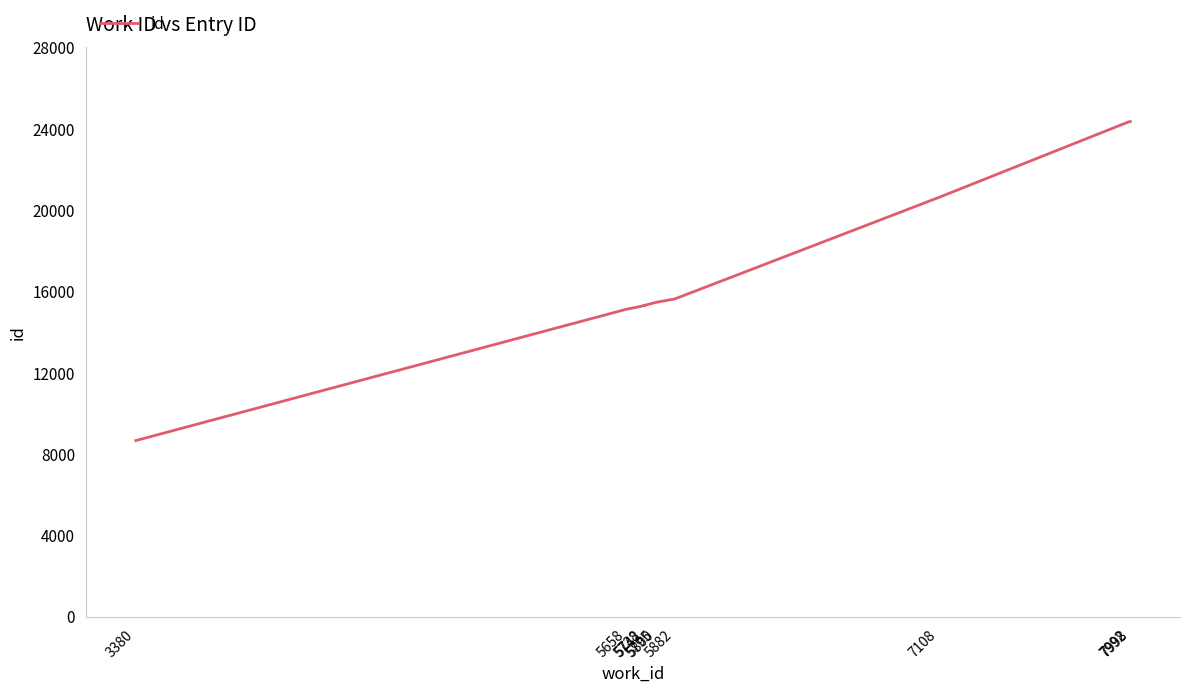

Is it true that the value at 5742 is 15298?

True